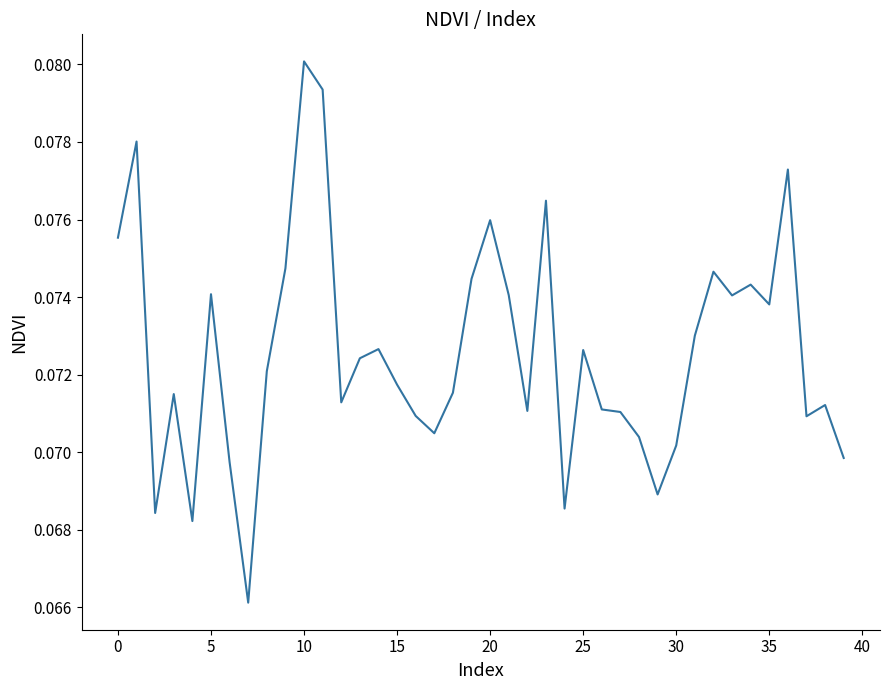

Which category has the highest value across all series?

10